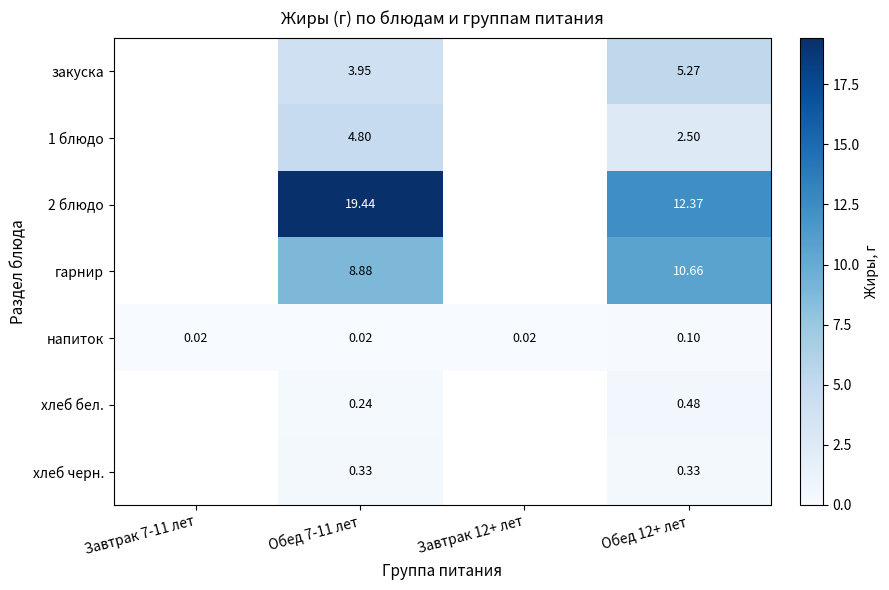

Count the 2 блюдо values in the range 19 to 20.

1